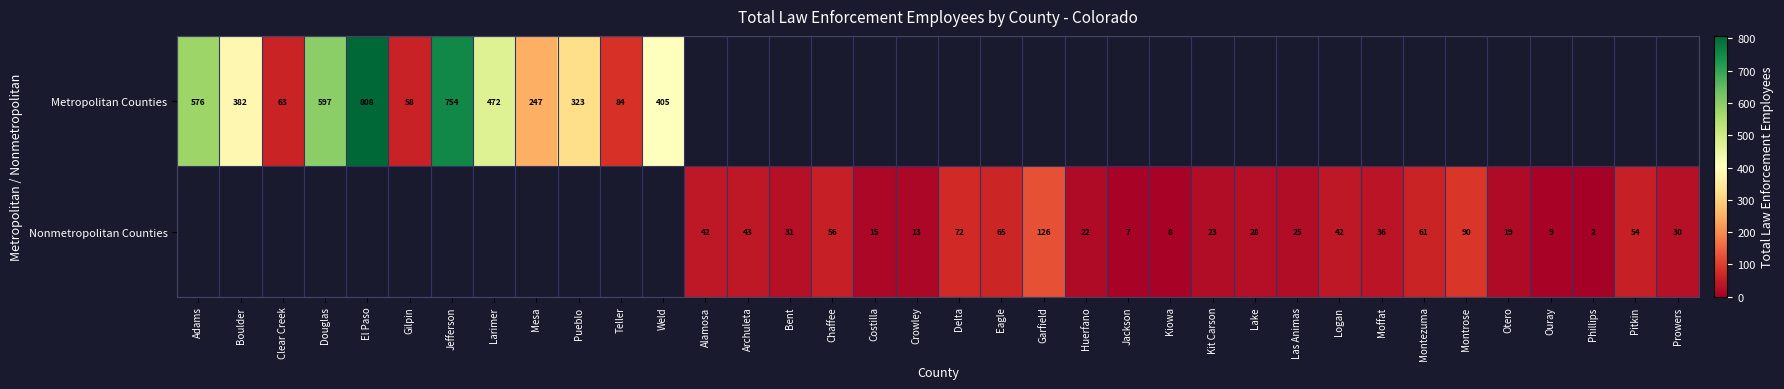

The Nonmetropolitan Counties series shows 28 at Lake. True or false?

True